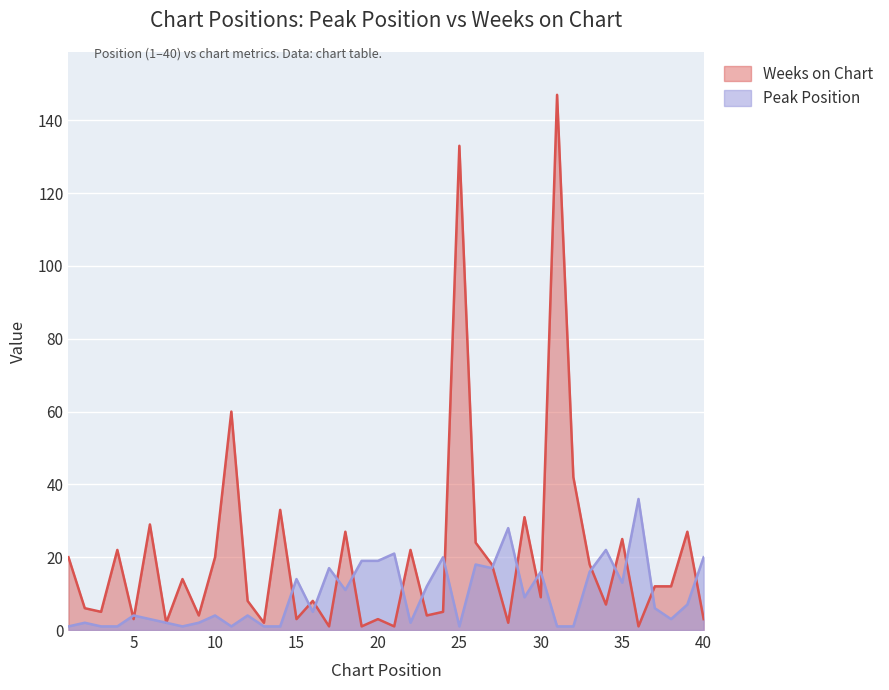

True or false: Peak Position and Weeks on Chart cross at least once.

True